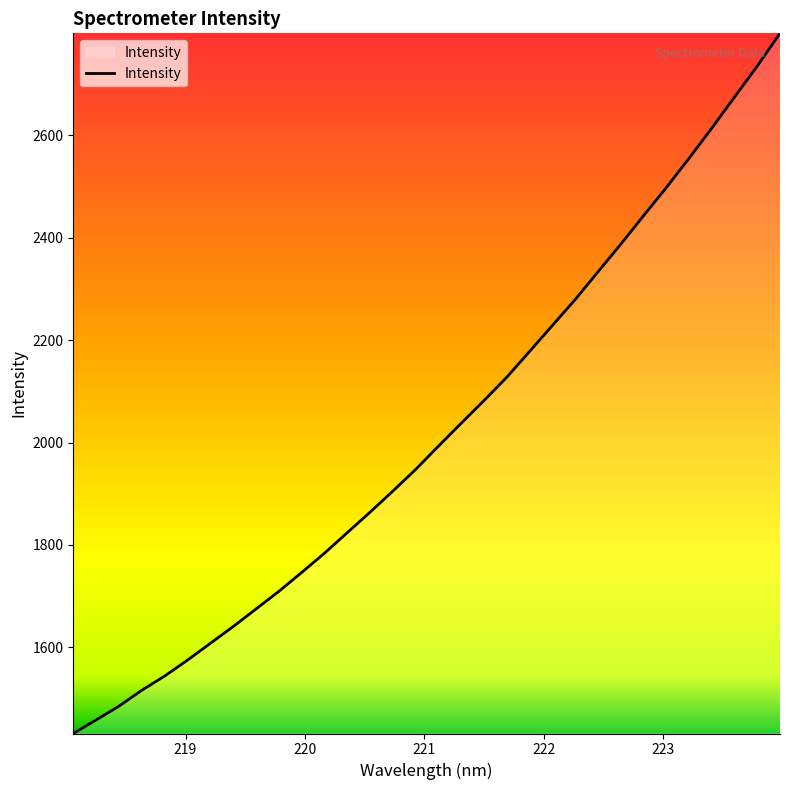

What is the difference between the maximum and minimum values?

1366.9